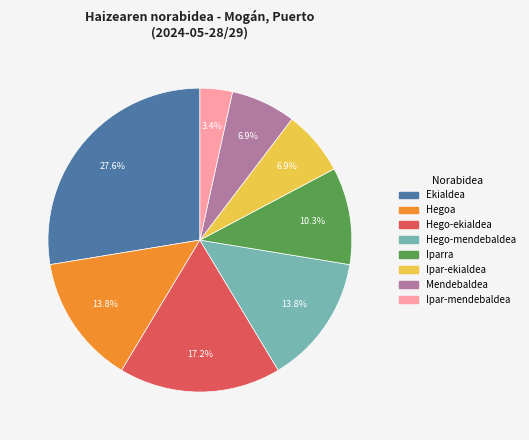

What is the largest slice in the pie chart?

Ekialdea